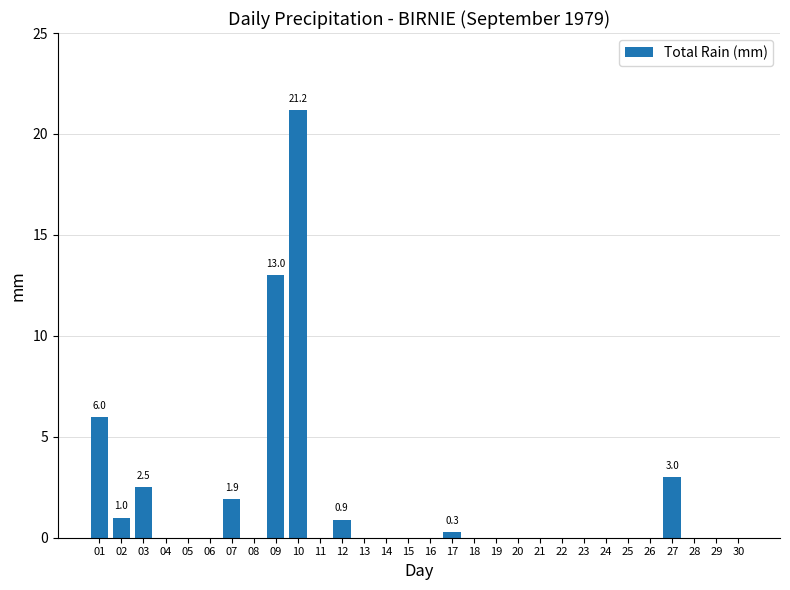

At which category does the chart reach its peak across all series?

10